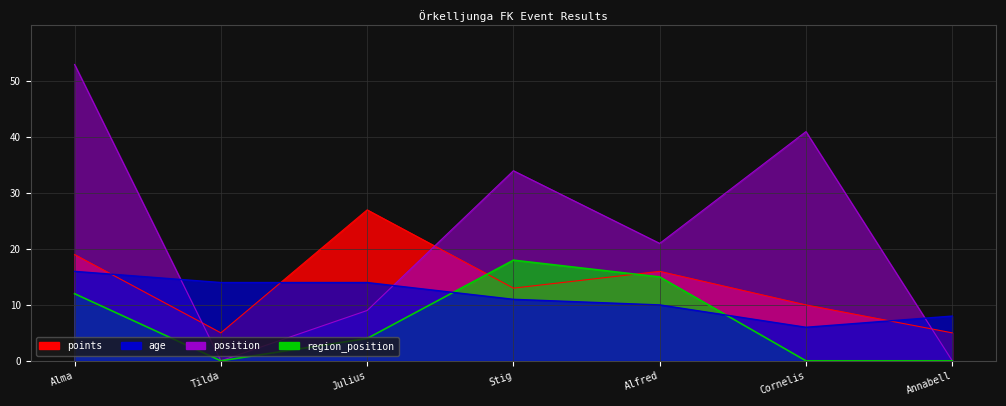

Reading left to right, list all the values displayed in this chart.

points: 19	5	27	13	16	10	5
age: 16	14	14	11	10	6	8
position: 53	0	9	34	21	41	0
region_position: 12	0	4	18	15	0	0